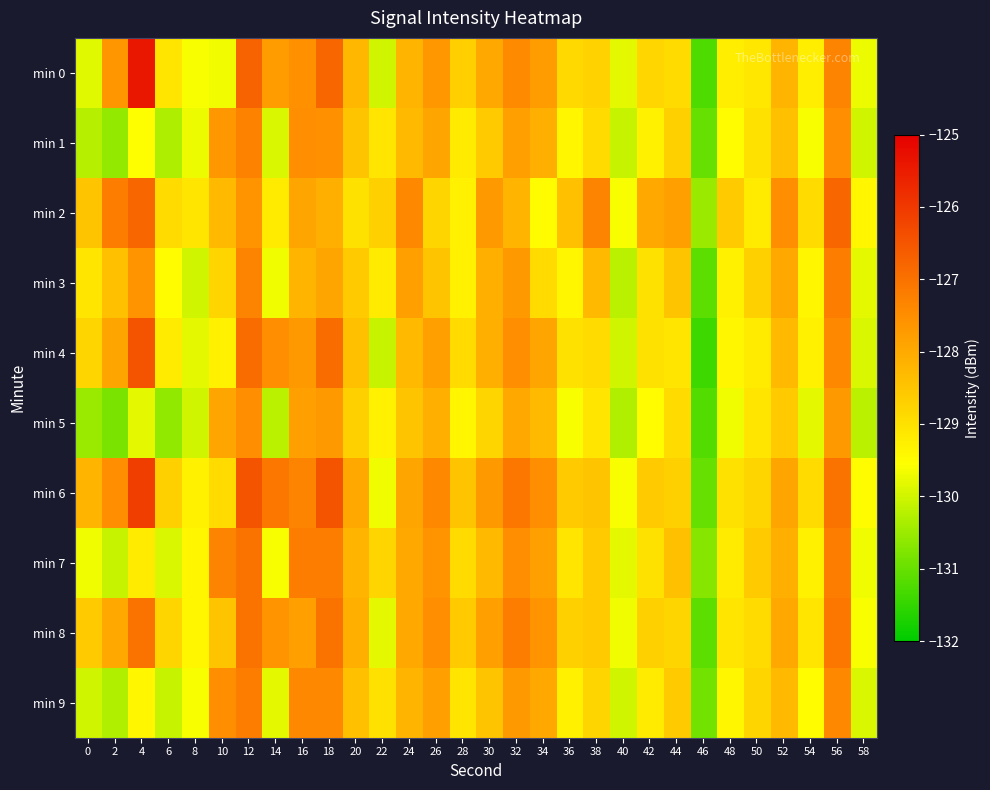

At which category is the sum across all series the highest?

12